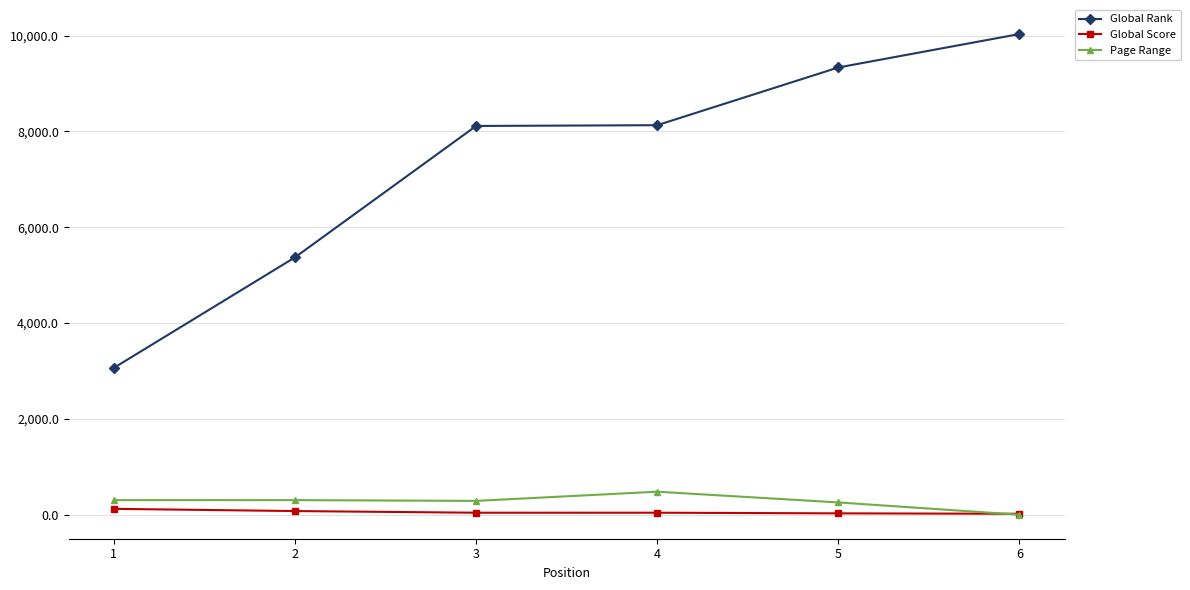

Which series has the largest range (max minus min)?

Global Rank